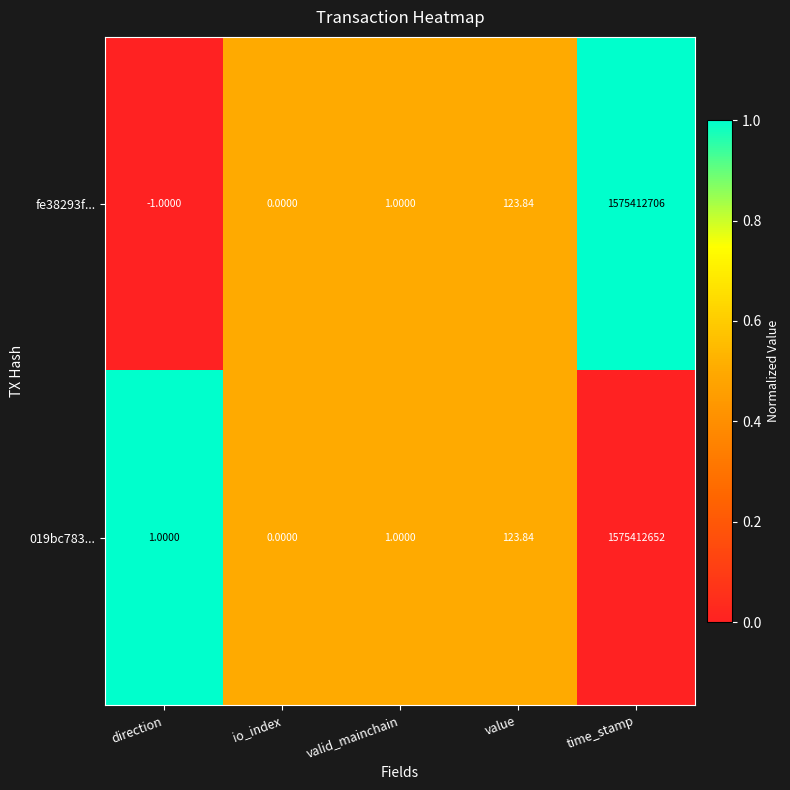

At which category is the sum across all series the highest?

time_stamp